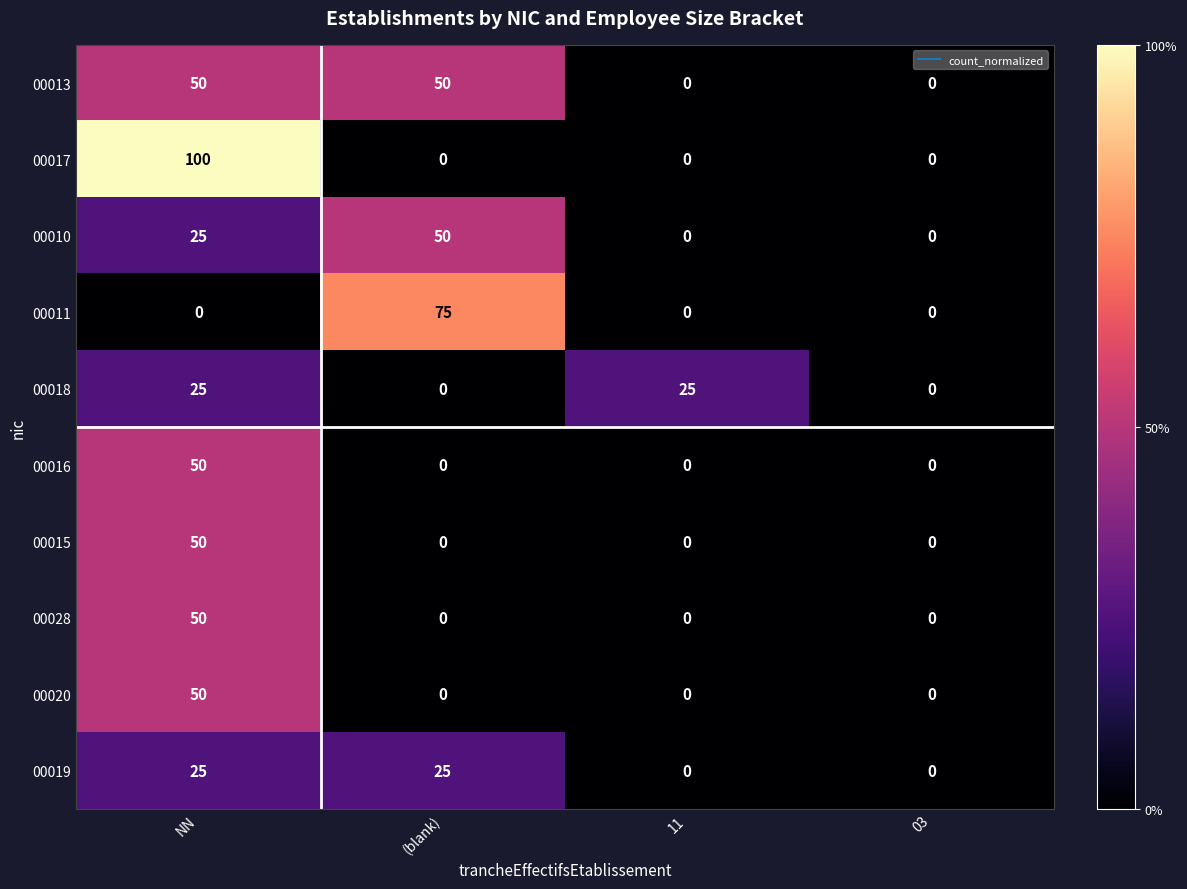

What value does the 00013 series have at (blank), to the nearest 10?

50